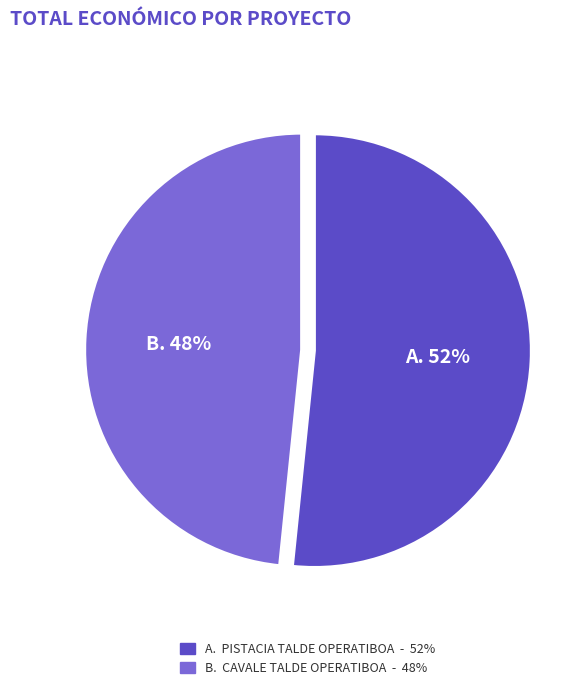

Is there any slice that represents more than half of the pie?

Yes